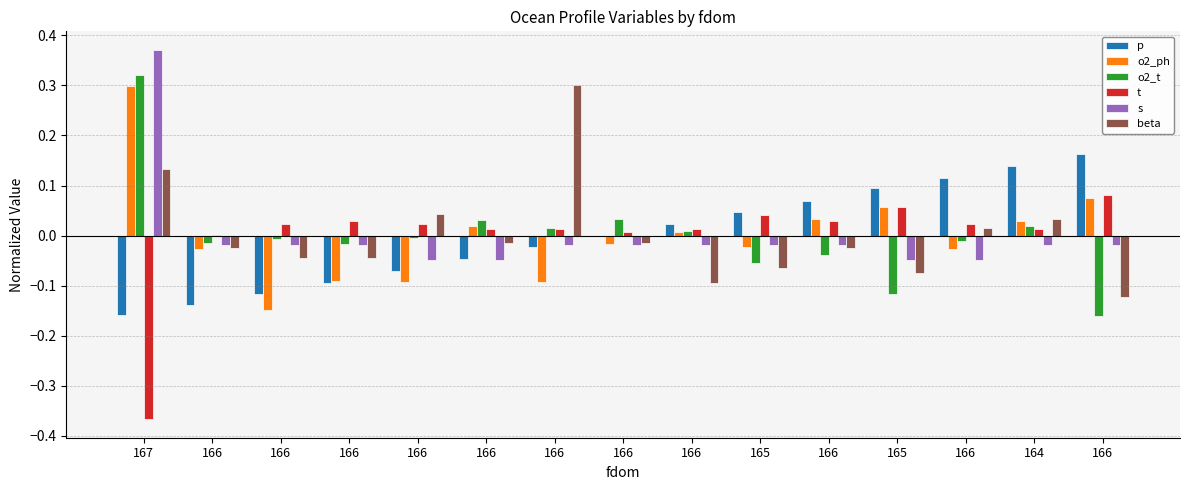

Where does the p series first go above 0?

166